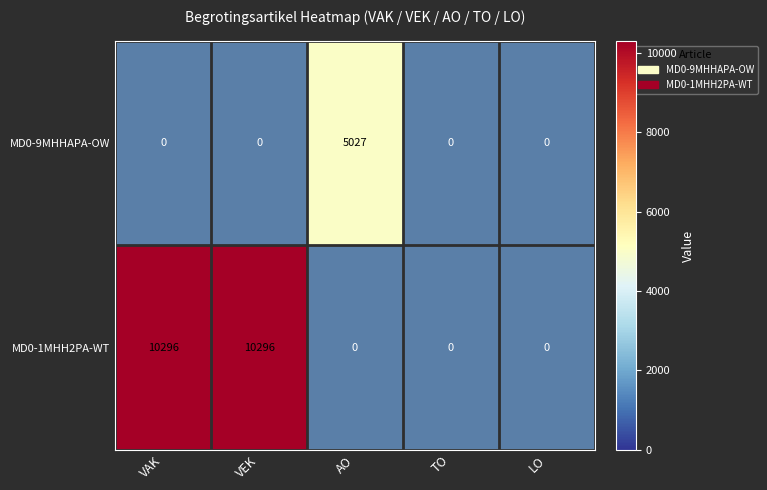

The MD0-1MHH2PA-WT series shows 0 at TO. True or false?

True